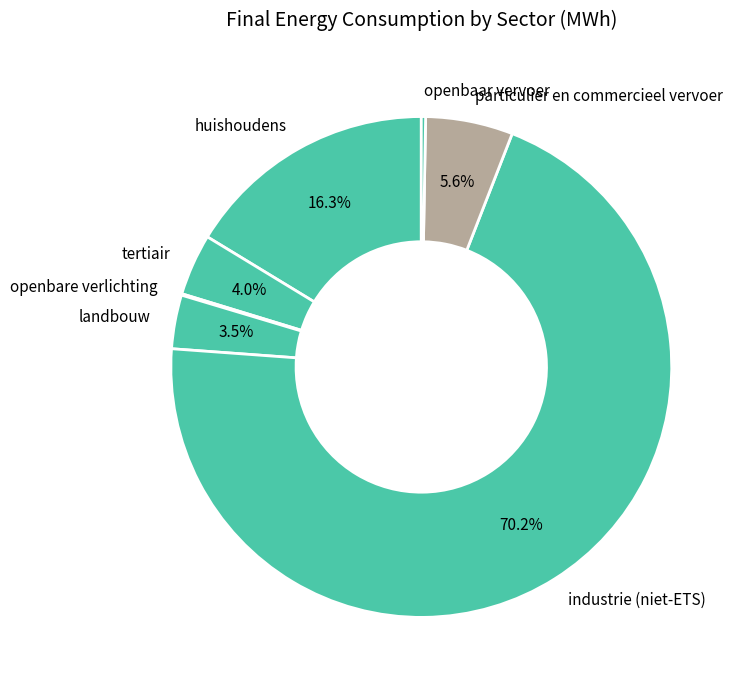

What is the largest slice in the pie chart?

industrie (niet-ETS)